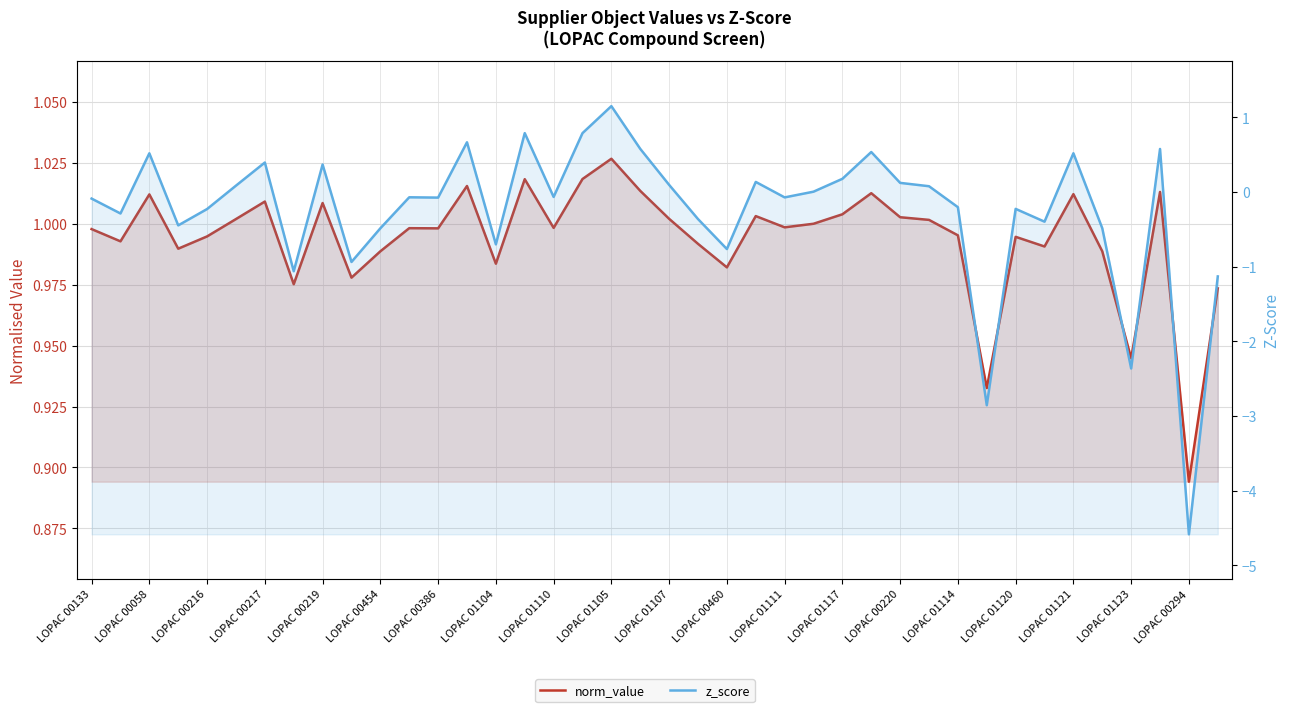

How many intersections are there between z_score and norm_value?

2